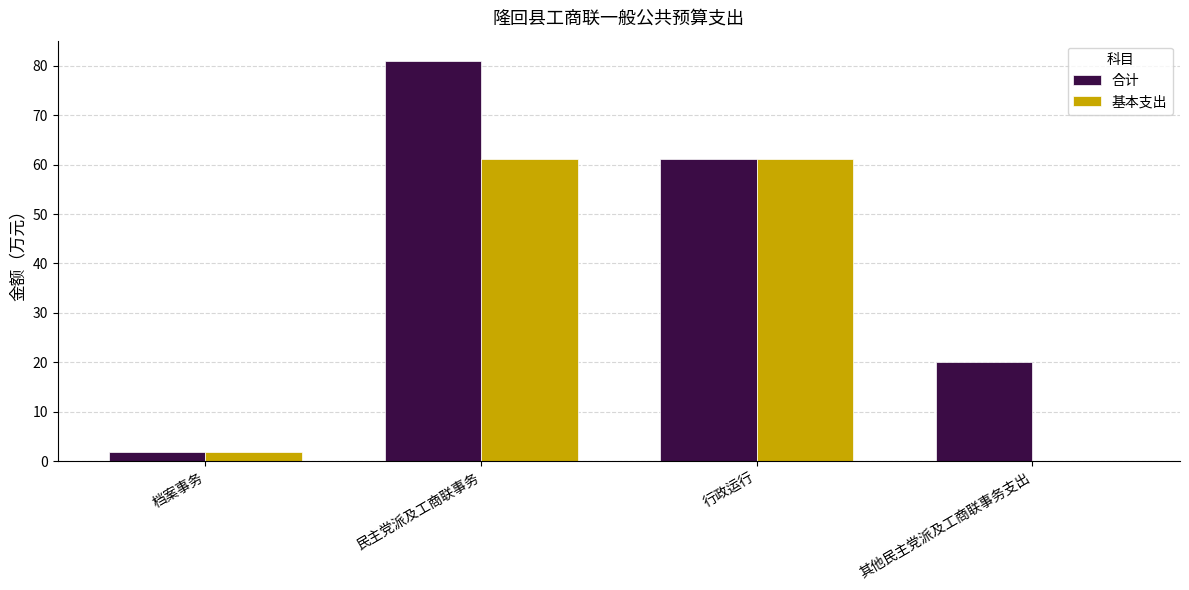

Read the 合计 value at 档案事务.

1.9